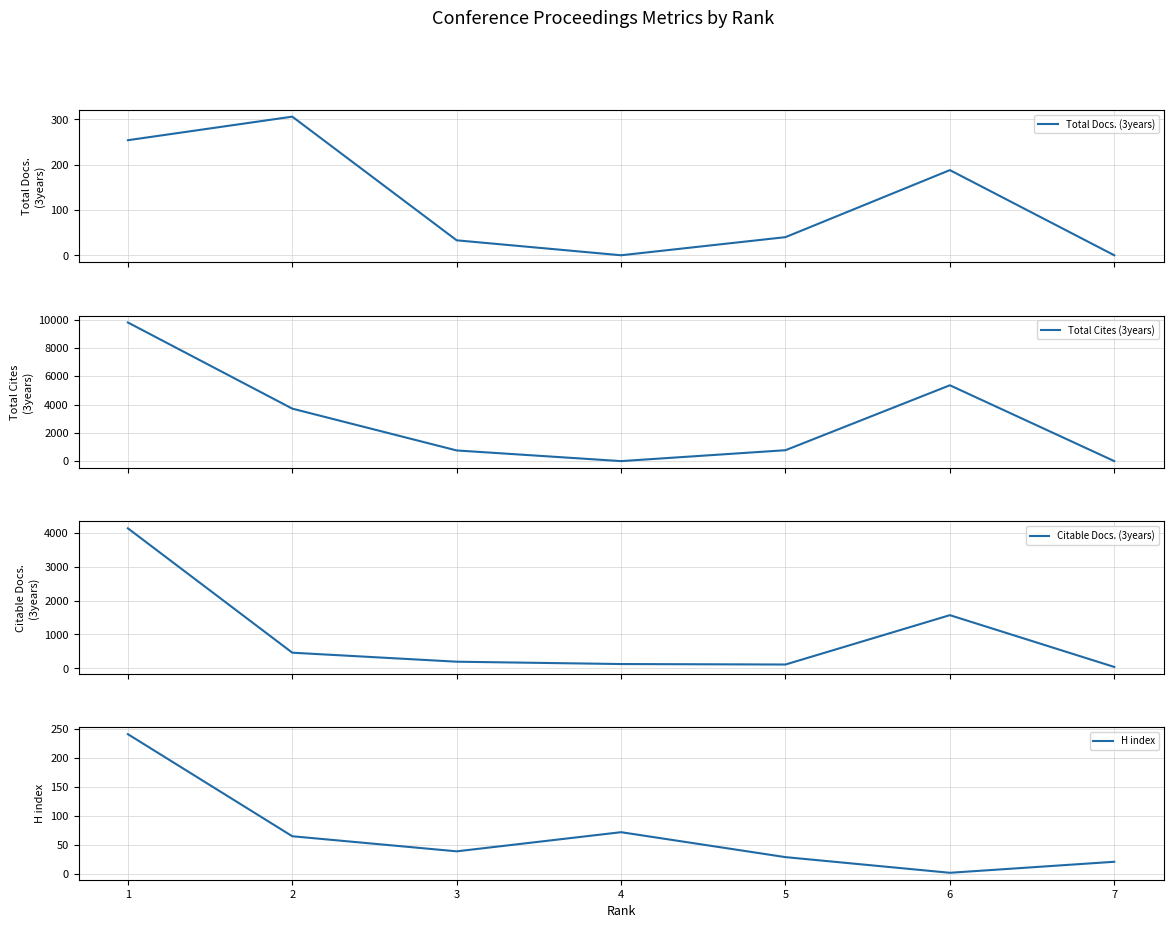

Which category has the highest value in the Total Cites (3years) series?

1